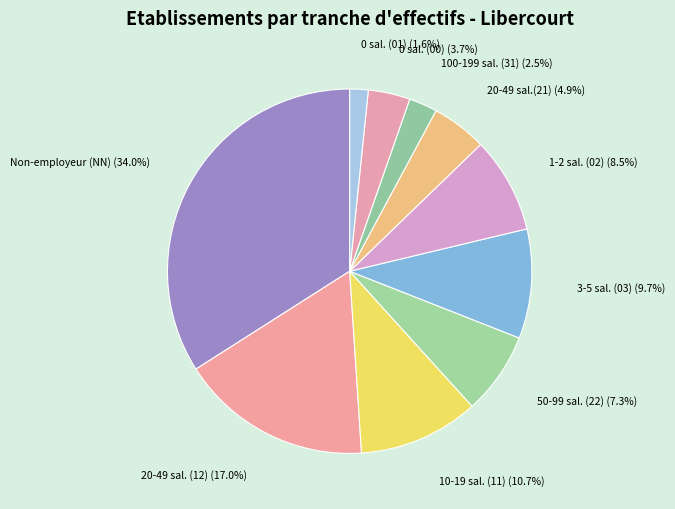

Rank the categories by value from lowest to highest.

0 sal. (01), 100-199 sal. (31), 0 sal. (00), 20-49 sal.(21), 50-99 sal. (22), 1-2 sal. (02), 3-5 sal. (03), 10-19 sal. (11), 20-49 sal. (12), Non-employeur (NN)